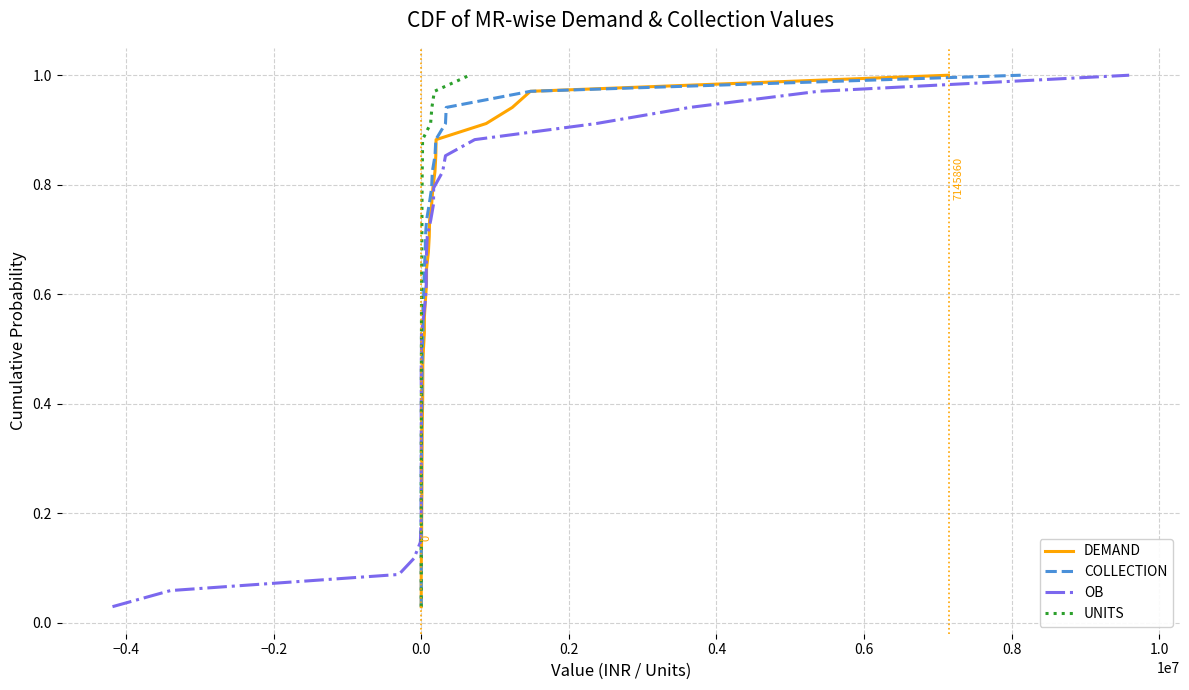

True or false: UNITS and OB cross at least once.

False